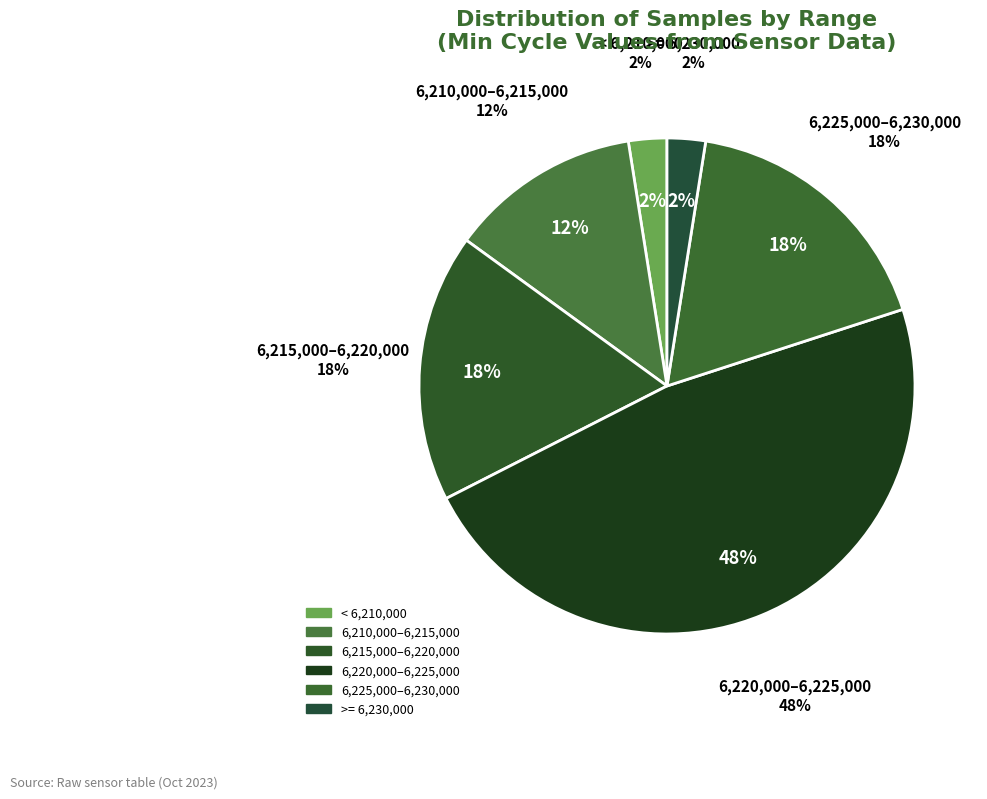

Count the number of slices in the pie.

6